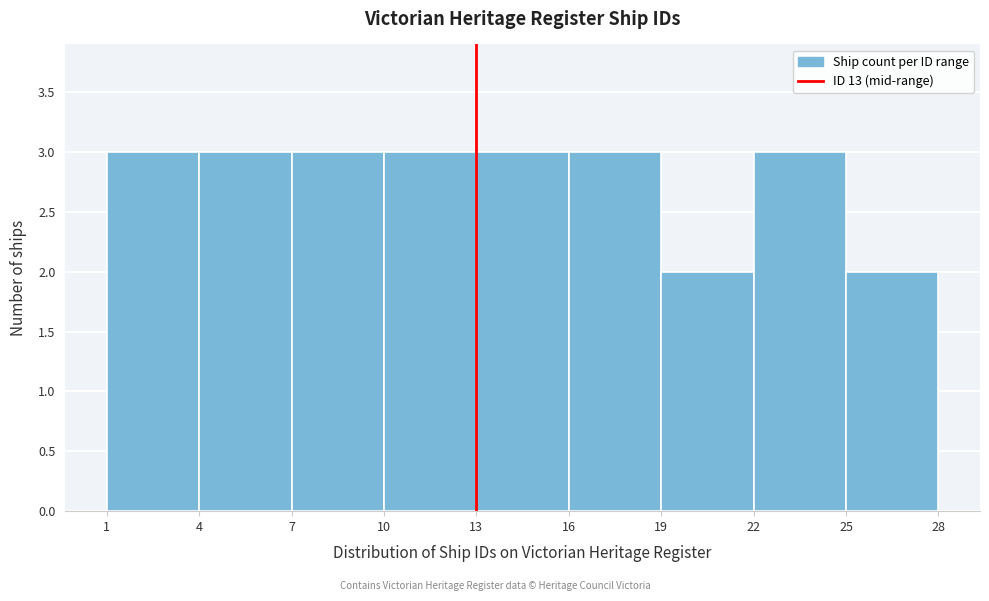

How tall is the bar that spans 16 to 19 on the x-axis? The values are not printed on the chart, so give them approximately, as read against the axis.

3